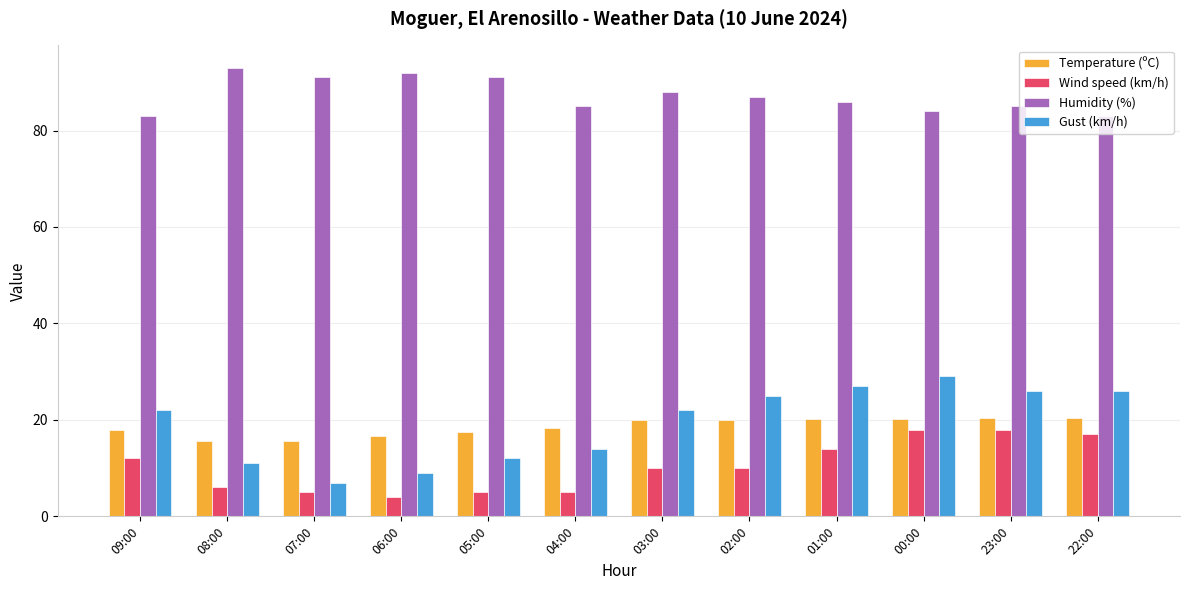

What is the difference between the highest and lowest values at 22:00?

66.0